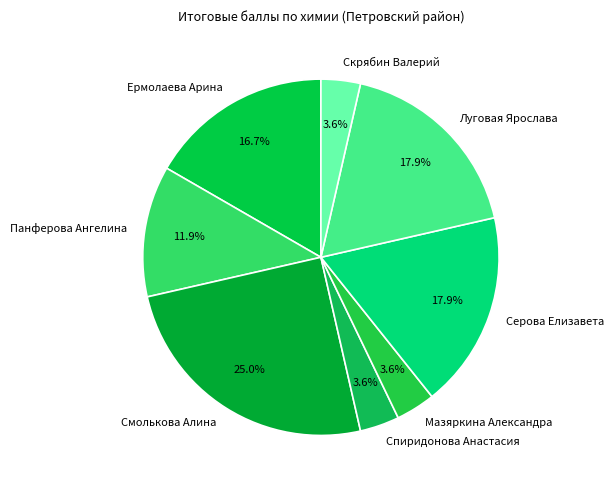

Which slice is the largest?

Смолькова Алина